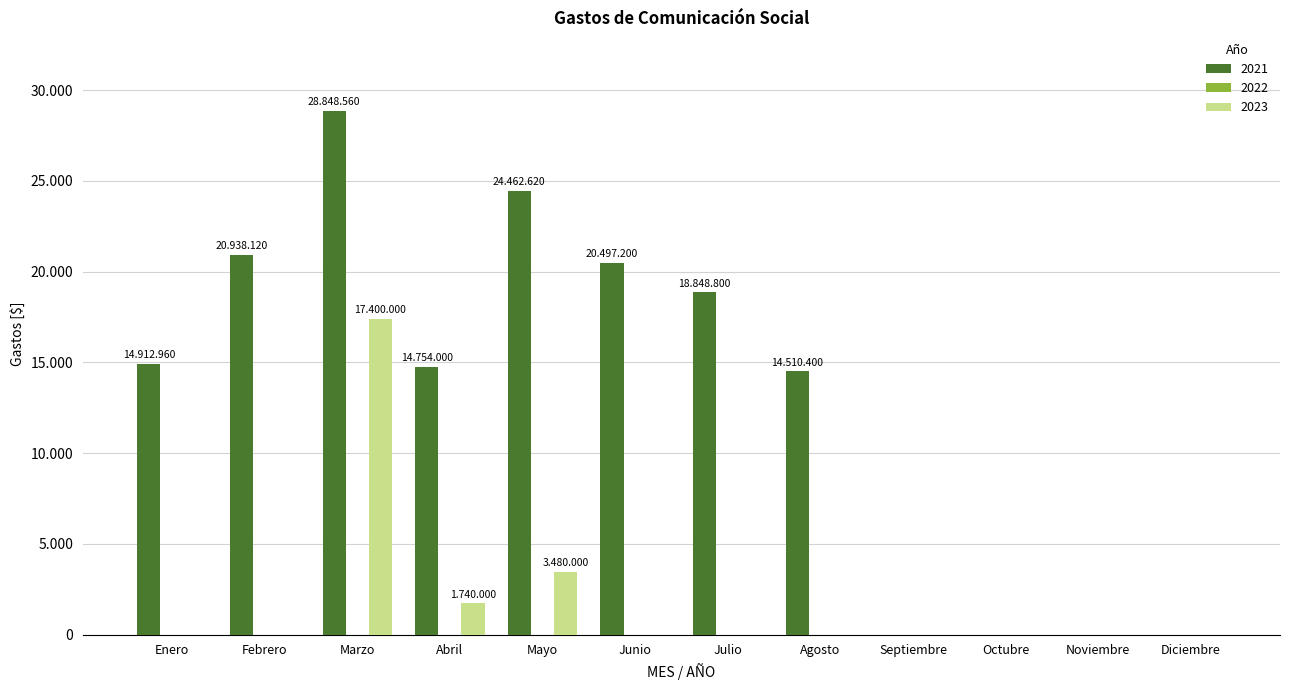

Reading left to right, list all the values displayed in this chart.

2021: Enero=14913.0	Febrero=20938.1	Marzo=28848.6	Abril=14754.0	Mayo=24462.6	Junio=20497.2	Julio=18848.8	Agosto=14510.4	Septiembre=0.0	Octubre=0.0	Noviembre=0.0	Diciembre=0.0
2023: Enero=0.0	Febrero=0.0	Marzo=17400.0	Abril=1740.0	Mayo=3480.0	Junio=0.0	Julio=0.0	Agosto=0.0	Septiembre=0.0	Octubre=0.0	Noviembre=0.0	Diciembre=0.0